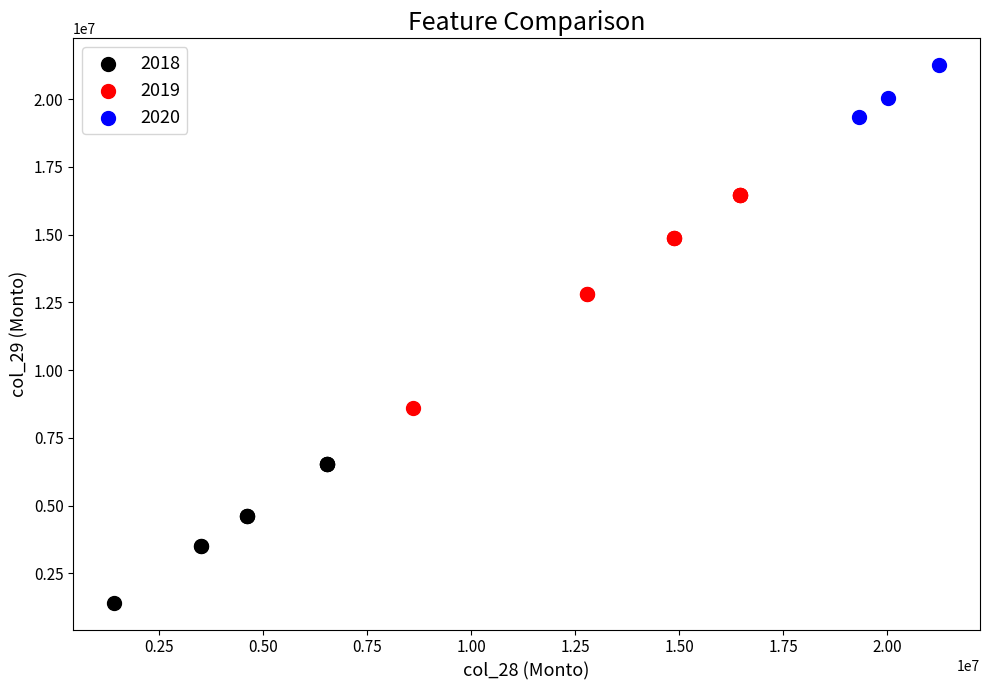

Which series has the largest Y range (max minus min)?

2019